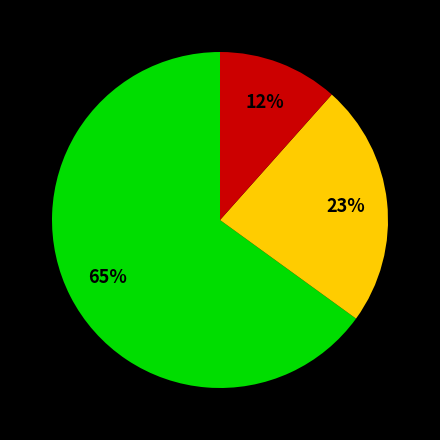

To the nearest percent, what is the average slice percentage?

33%